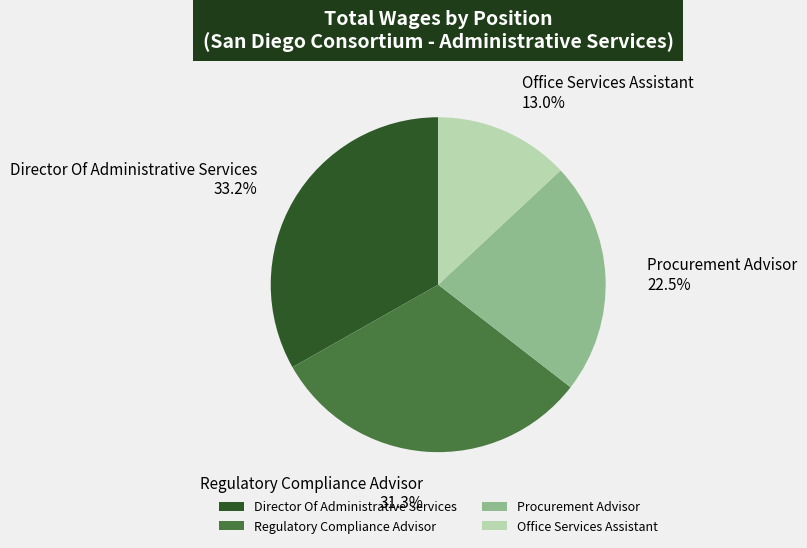

To the nearest percent, what percentage of the pie is Regulatory Compliance Advisor?

31%